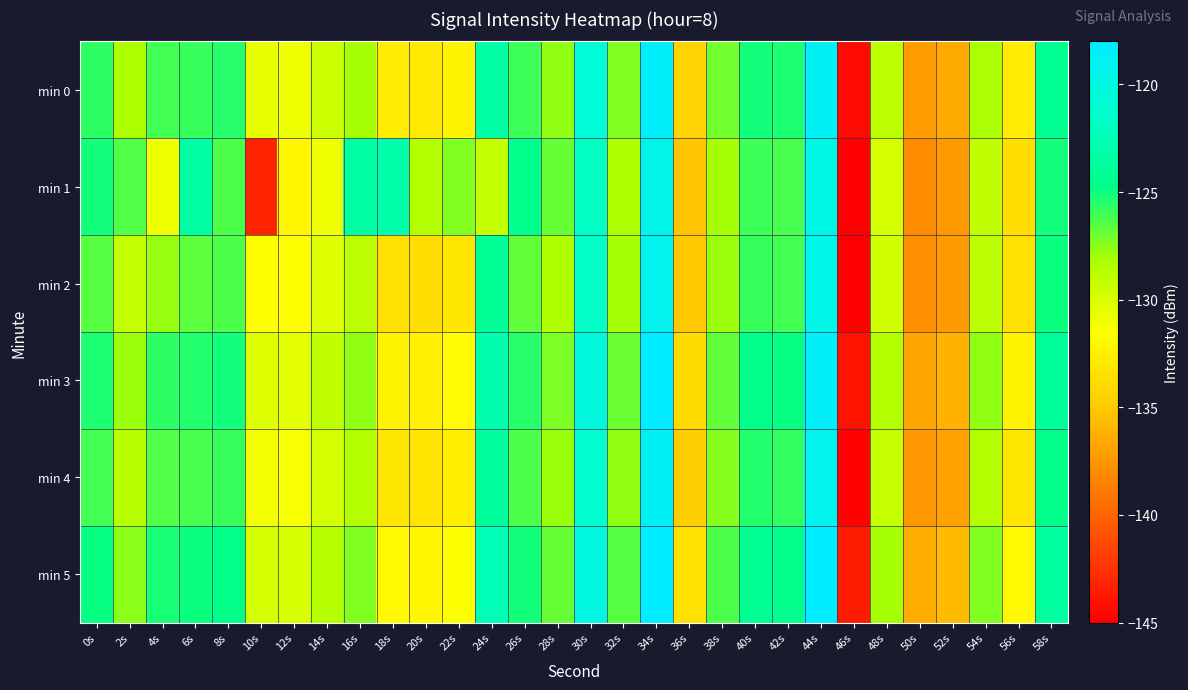

Reading right to left, transcribe all the data shown in this chart.

min 0: 58s=-124.3	56s=-132.7	54s=-128.1	52s=-136.5	50s=-137.1	48s=-128.9	46s=-144.4	44s=-118.8	42s=-125.3	40s=-125.1	38s=-127.1	36s=-134.3	34s=-118.4	32s=-127.3	30s=-120.7	28s=-127.6	26s=-126.0	24s=-123.3	22s=-132.2	20s=-132.8	18s=-132.7	16s=-128.1	14s=-129.4	12s=-130.8	10s=-130.6	8s=-125.5	6s=-125.8	4s=-126.0	2s=-128.3	0s=-125.7
min 1: 58s=-125.1	56s=-133.6	54s=-129.0	52s=-137.4	50s=-138.0	48s=-129.8	46s=-145.3	44s=-119.8	42s=-126.2	40s=-126.0	38s=-128.1	36s=-135.2	34s=-119.5	32s=-128.4	30s=-121.9	28s=-126.8	26s=-124.5	24s=-129.1	22s=-127.3	20s=-128.5	18s=-123.1	16s=-123.4	14s=-130.9	12s=-131.9	10s=-143.1	8s=-126.3	6s=-123.3	4s=-130.8	2s=-126.3	0s=-125.2
min 2: 58s=-125.0	56s=-133.5	54s=-128.9	52s=-137.3	50s=-137.9	48s=-129.7	46s=-145.2	44s=-119.6	42s=-126.1	40s=-125.9	38s=-127.9	36s=-135.0	34s=-119.2	32s=-128.1	30s=-121.5	28s=-128.4	26s=-126.7	24s=-124.1	22s=-133.0	20s=-133.6	18s=-133.5	16s=-128.9	14s=-130.2	12s=-131.6	10s=-131.4	8s=-126.3	6s=-126.6	4s=-127.8	2s=-129.1	0s=-126.5
min 3: 58s=-123.9	56s=-132.3	54s=-127.7	52s=-136.1	50s=-136.7	48s=-128.5	46s=-144.0	44s=-118.4	42s=-124.9	40s=-124.7	38s=-126.7	36s=-133.9	34s=-118.0	32s=-126.9	30s=-120.3	28s=-127.2	26s=-125.5	24s=-122.9	22s=-131.8	20s=-132.4	18s=-132.3	16s=-127.7	14s=-129.0	12s=-130.4	10s=-130.2	8s=-125.1	6s=-125.4	4s=-125.6	2s=-127.9	0s=-125.3
min 4: 58s=-124.7	56s=-133.1	54s=-128.5	52s=-136.9	50s=-137.5	48s=-129.2	46s=-144.8	44s=-119.2	42s=-125.7	40s=-125.4	38s=-127.4	36s=-134.7	34s=-118.8	32s=-127.7	30s=-121.1	28s=-127.9	26s=-126.3	24s=-123.7	22s=-132.6	20s=-133.2	18s=-133.1	16s=-128.5	14s=-129.8	12s=-131.2	10s=-131.0	8s=-125.9	6s=-126.2	4s=-126.4	2s=-128.7	0s=-126.1
min 5: 58s=-123.5	56s=-131.9	54s=-127.3	52s=-135.7	50s=-136.3	48s=-128.1	46s=-143.6	44s=-118.0	42s=-124.5	40s=-124.3	38s=-126.3	36s=-133.5	34s=-117.6	32s=-126.5	30s=-119.9	28s=-126.8	26s=-125.1	24s=-122.5	22s=-131.4	20s=-132.0	18s=-131.9	16s=-127.3	14s=-128.6	12s=-130.0	10s=-129.8	8s=-124.7	6s=-125.0	4s=-125.2	2s=-127.5	0s=-124.9